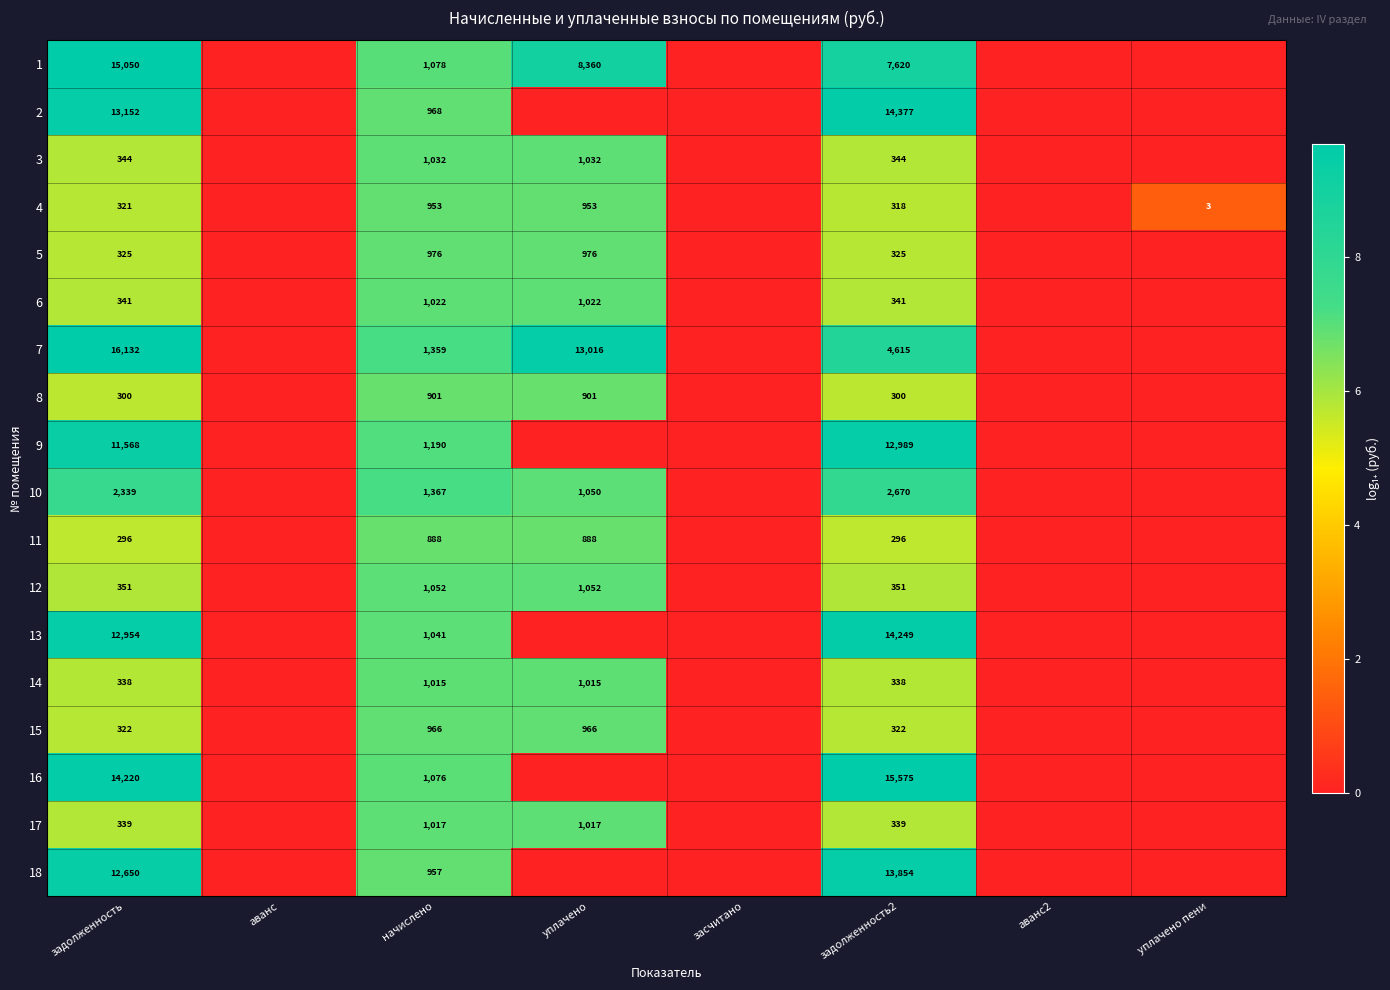

What is the spread (max minus min) of values at уплачено?

9.5